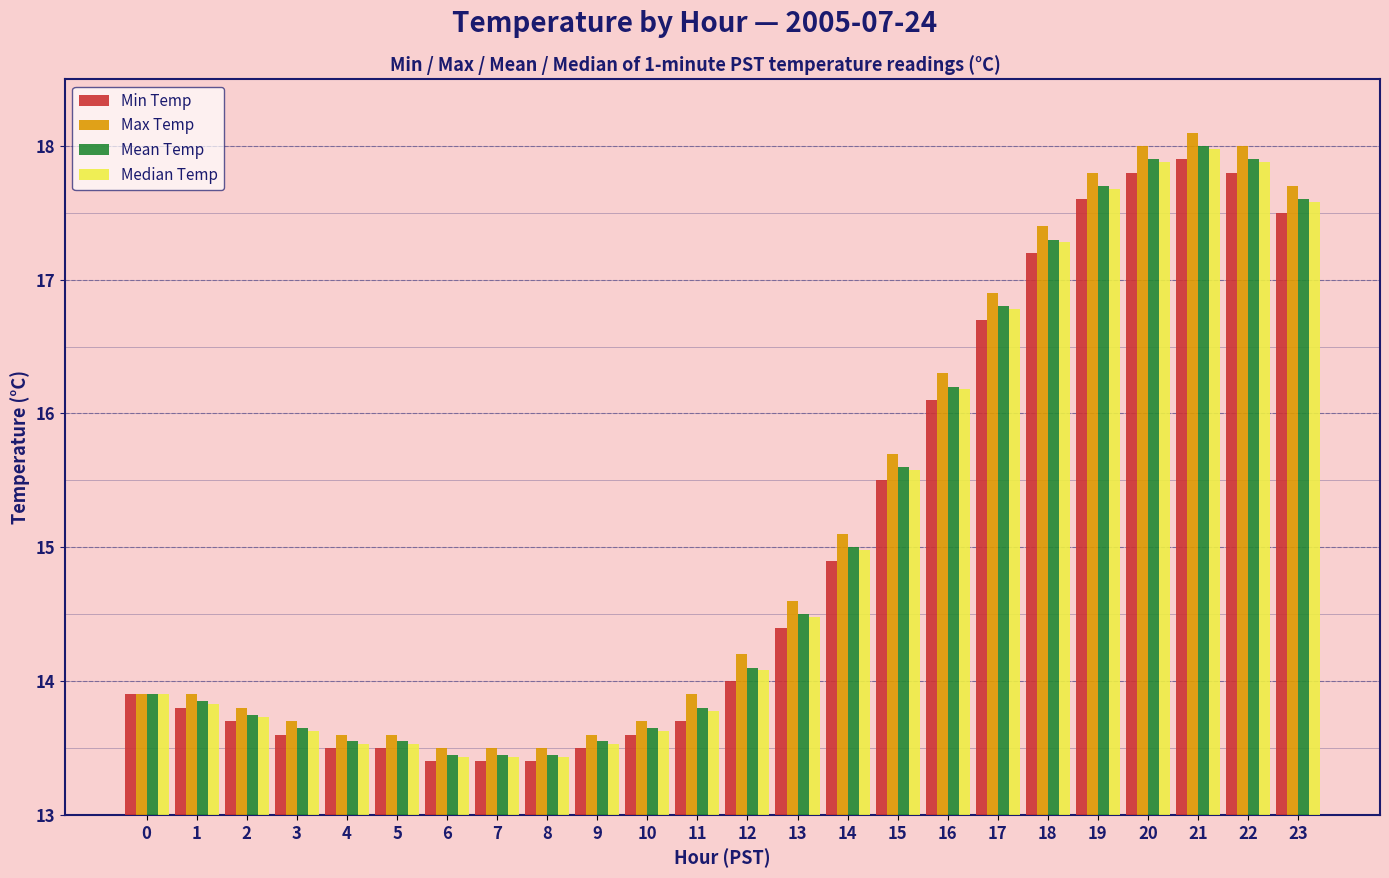

What is the value of the Median Temp bar at the 8th from the left?

13.4